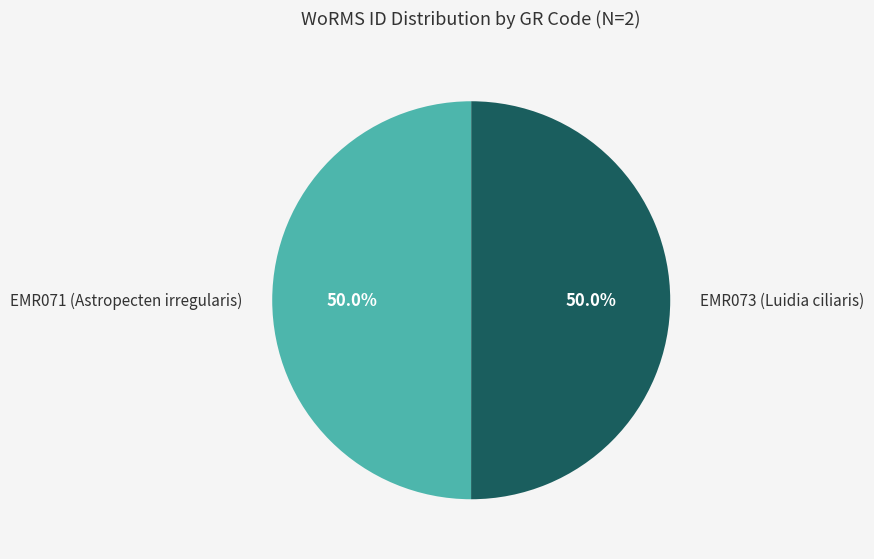

What is the ratio of the value at EMR073 (Luidia ciliaris) to the value at EMR071 (Astropecten irregularis)?

1.0